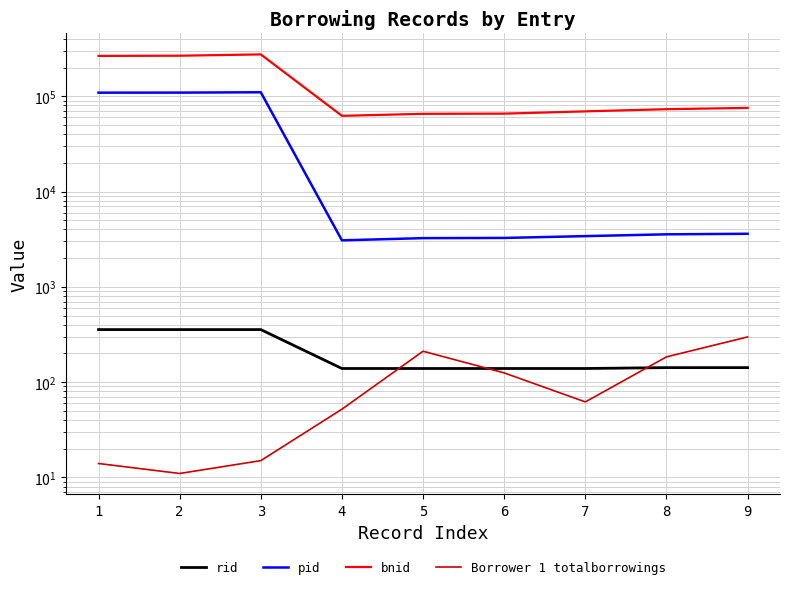

How many times do Borrower 1 totalborrowings and rid cross each other?

3